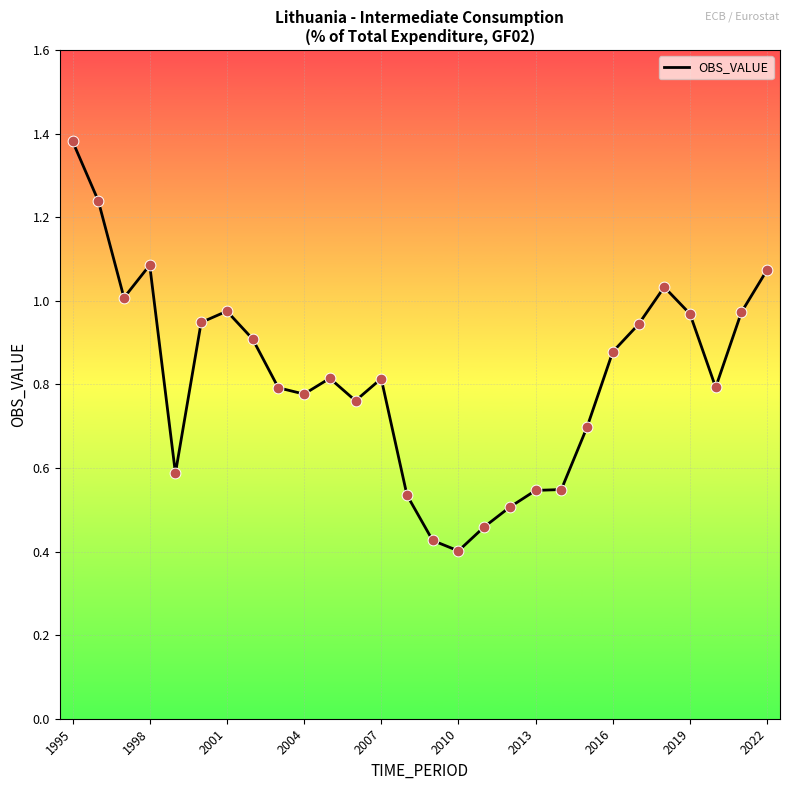

Is this an area chart (filled region under the line)?

No